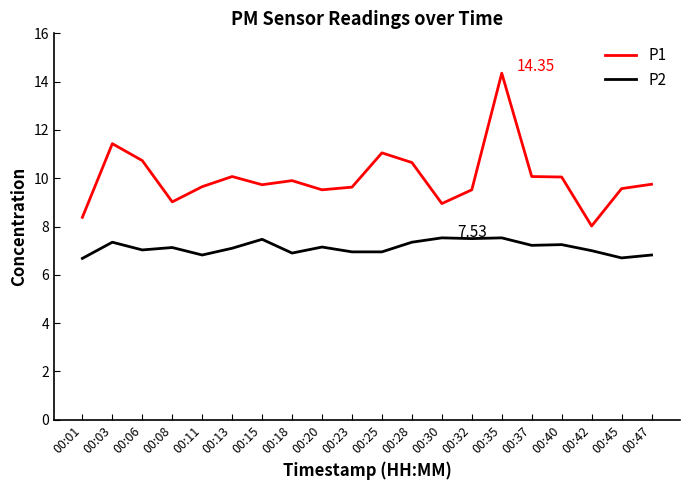

True or false: P1 and P2 cross at least once.

False